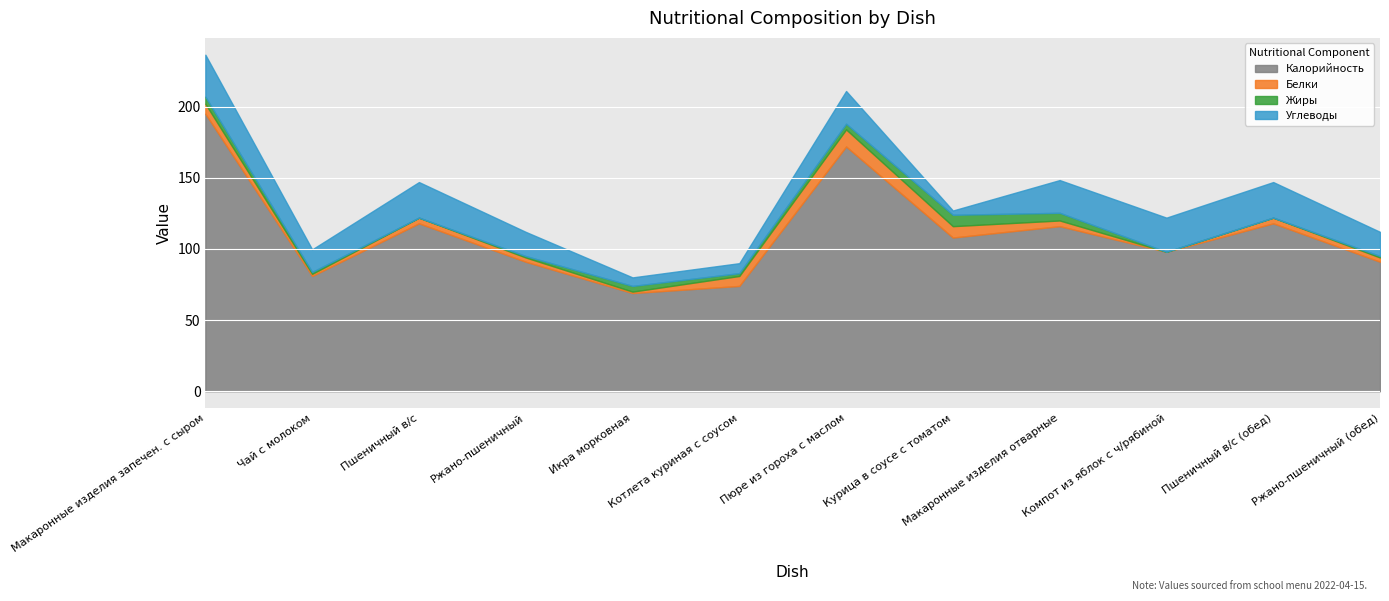

Is it true that Жиры equals 0.0 at Пшеничный в/с?

True